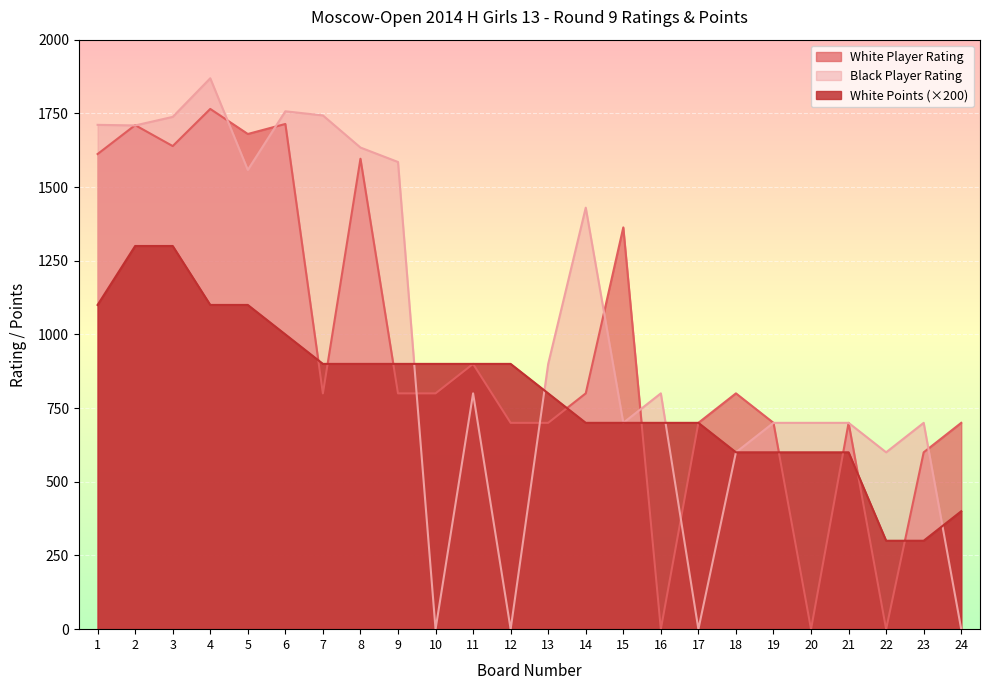

At which label is White Player Rating closest to 882?

11